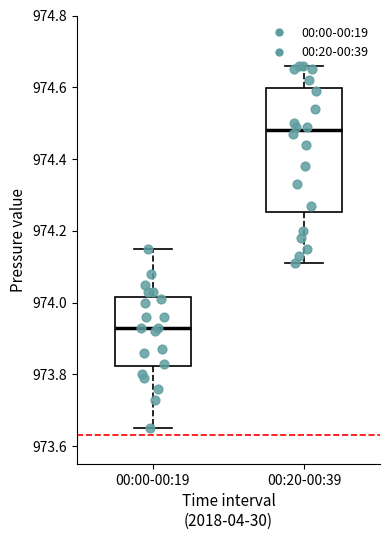

Reading left to right, read every box against the y-axis: the position of its median line, the range the box covers, and the ends of its whiskers. The values are not printed on the chart, so give them approximately, as read against the axis.

00:00-00:19: median 973.94, box 973.82 to 974.02, whiskers 973.66 to 974.16
00:20-00:39: median 974.48, box 974.26 to 974.60, whiskers 974.12 to 974.66